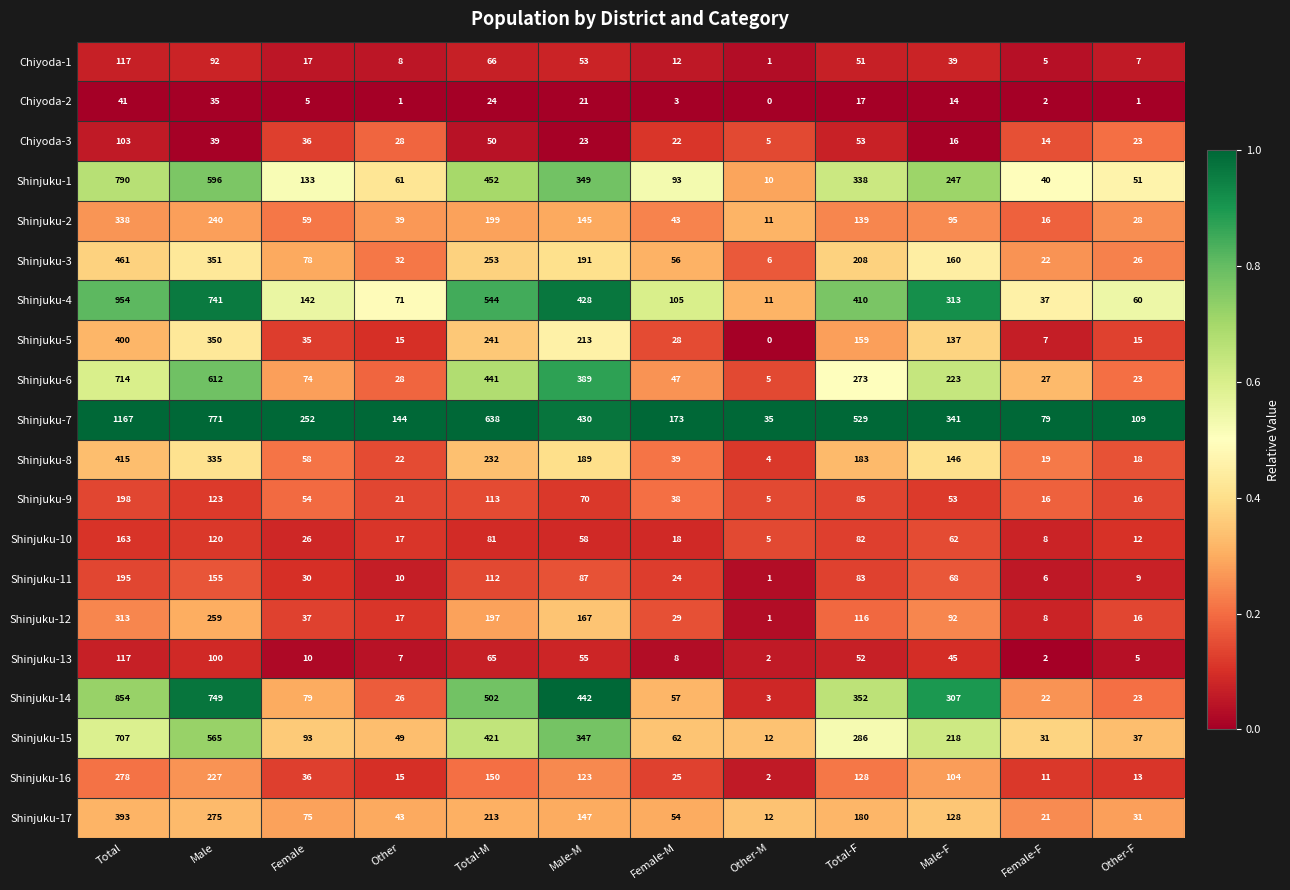

At Total-F, list the series in order from largest to smallest.

Shinjuku-7, Shinjuku-4, Shinjuku-14, Shinjuku-1, Shinjuku-15, Shinjuku-6, Shinjuku-3, Shinjuku-8, Shinjuku-17, Shinjuku-5, Shinjuku-2, Shinjuku-16, Shinjuku-12, Shinjuku-9, Shinjuku-11, Shinjuku-10, Chiyoda-3, Shinjuku-13, Chiyoda-1, Chiyoda-2